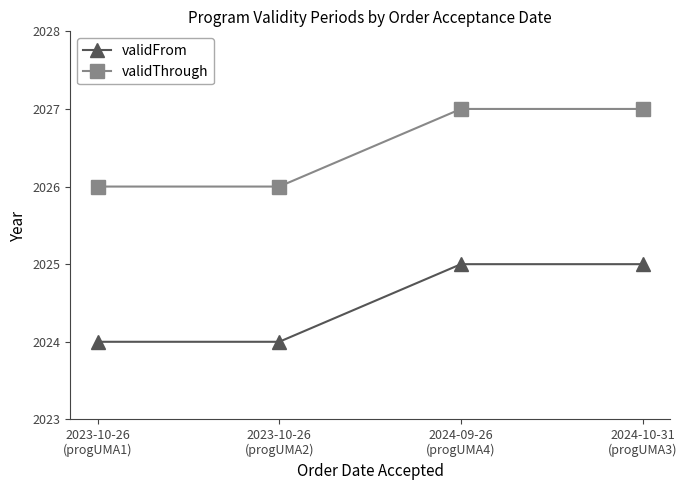

What is the minimum value shown in the chart?

2024